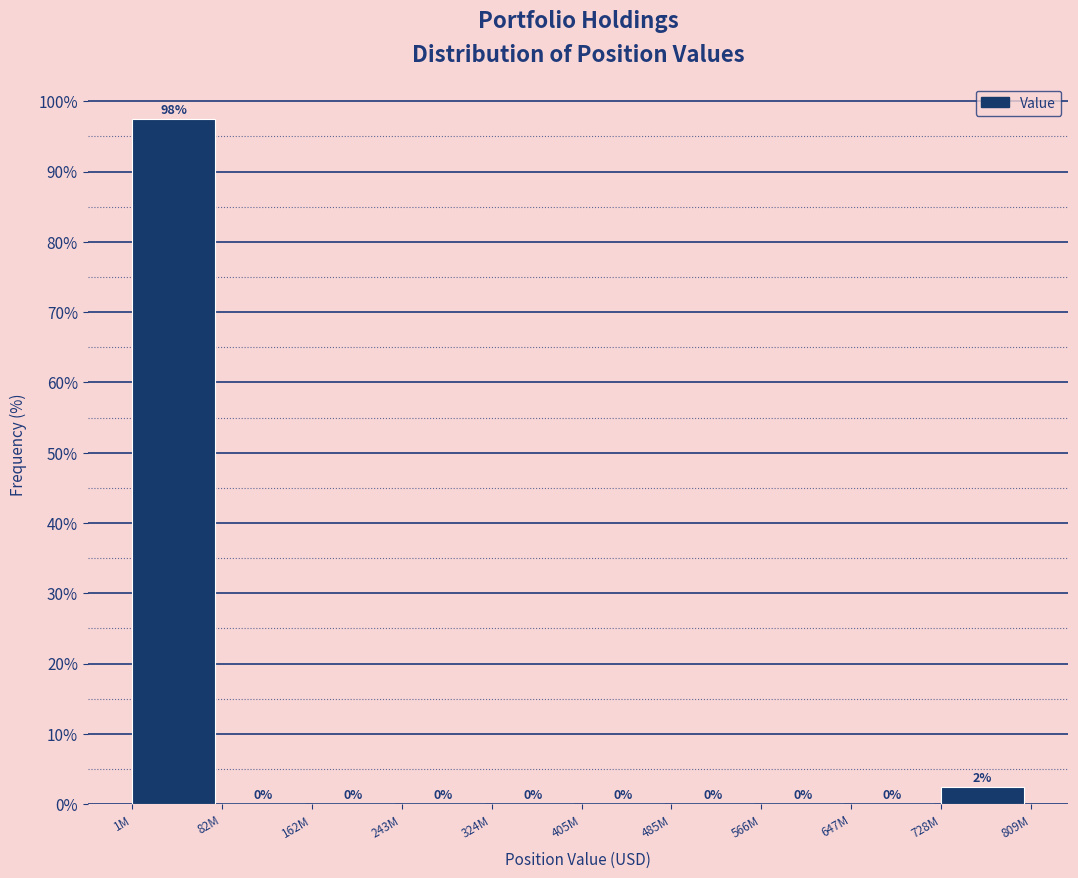

What is the greatest value displayed?

97.5